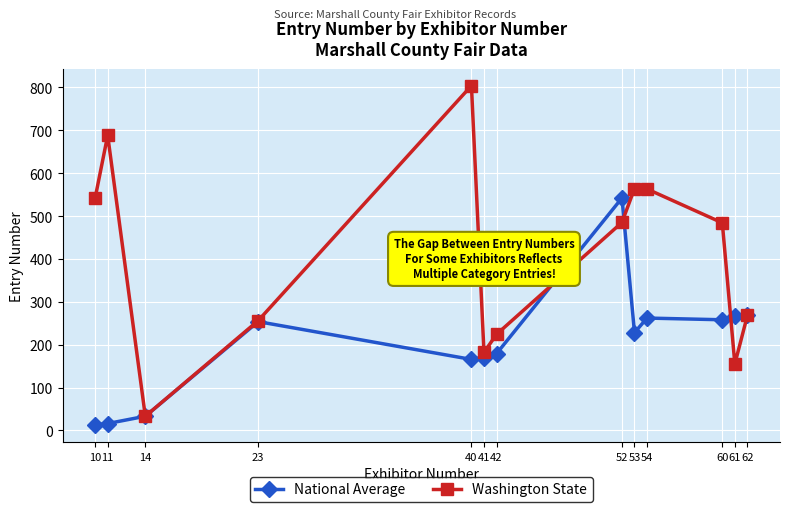

At 40, list the series in order from largest to smallest.

Washington State, National Average